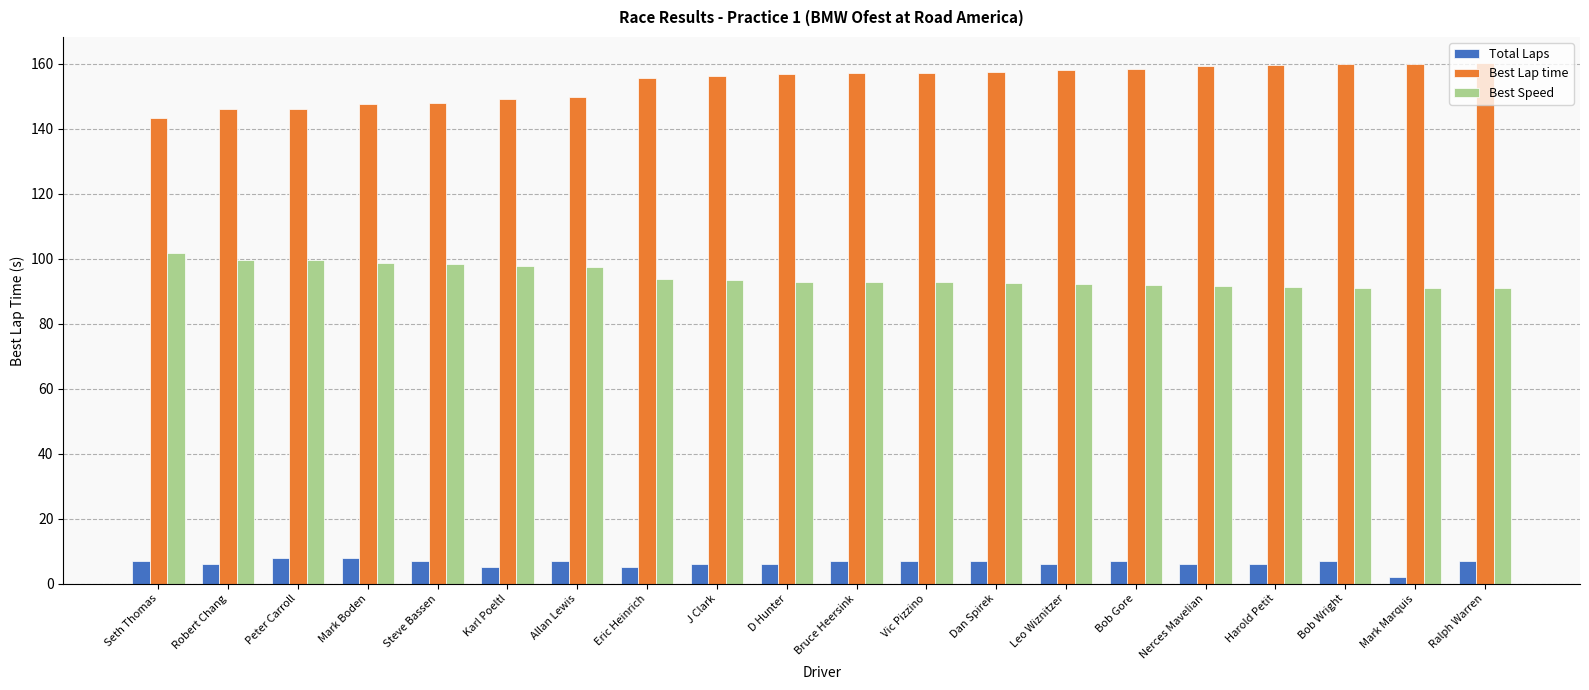

Read the Best Lap time value at Harold Petit.

159.6